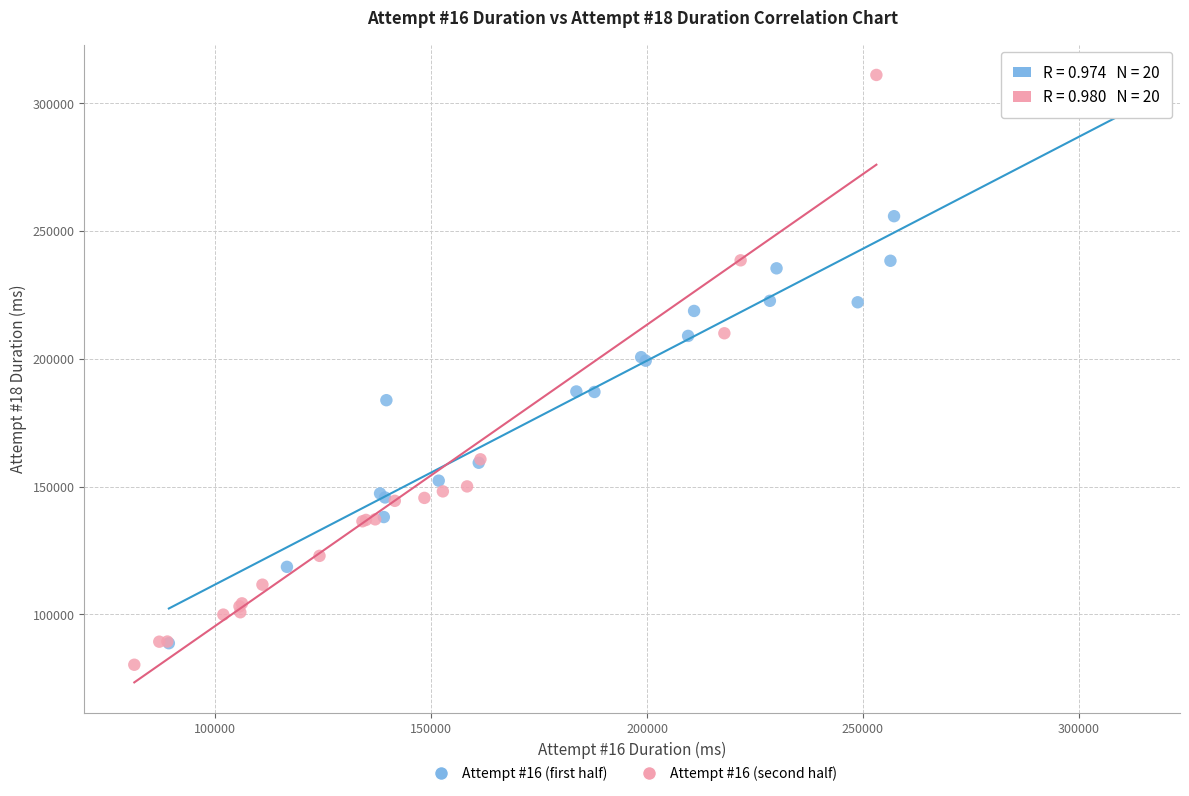

Which series reaches the minimum Y coordinate?

Attempt #16 (second half)